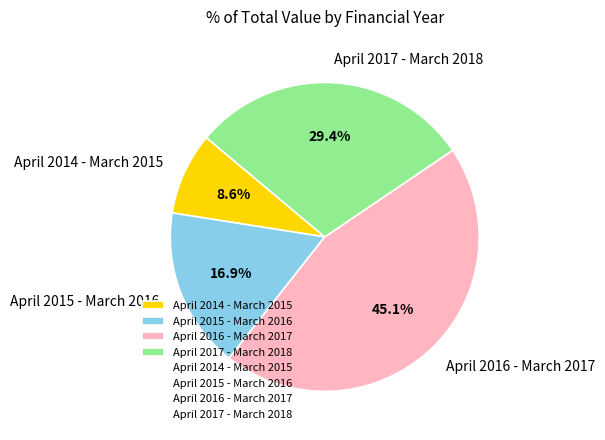

To the nearest percent, what is the difference between the April 2014 - March 2015 and April 2015 - March 2016 slice percentages?

8%